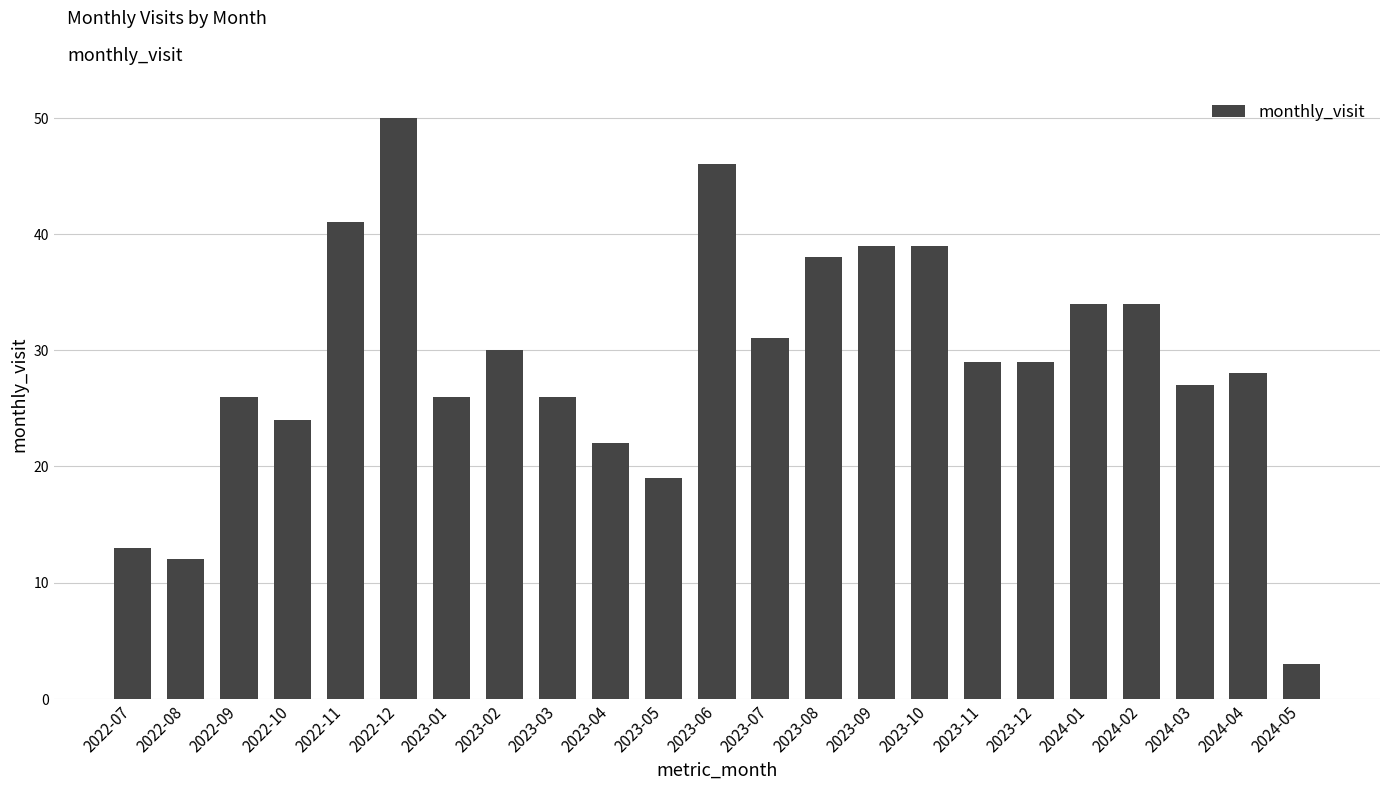

True or false: the data shows 8 at 2023-01.

False